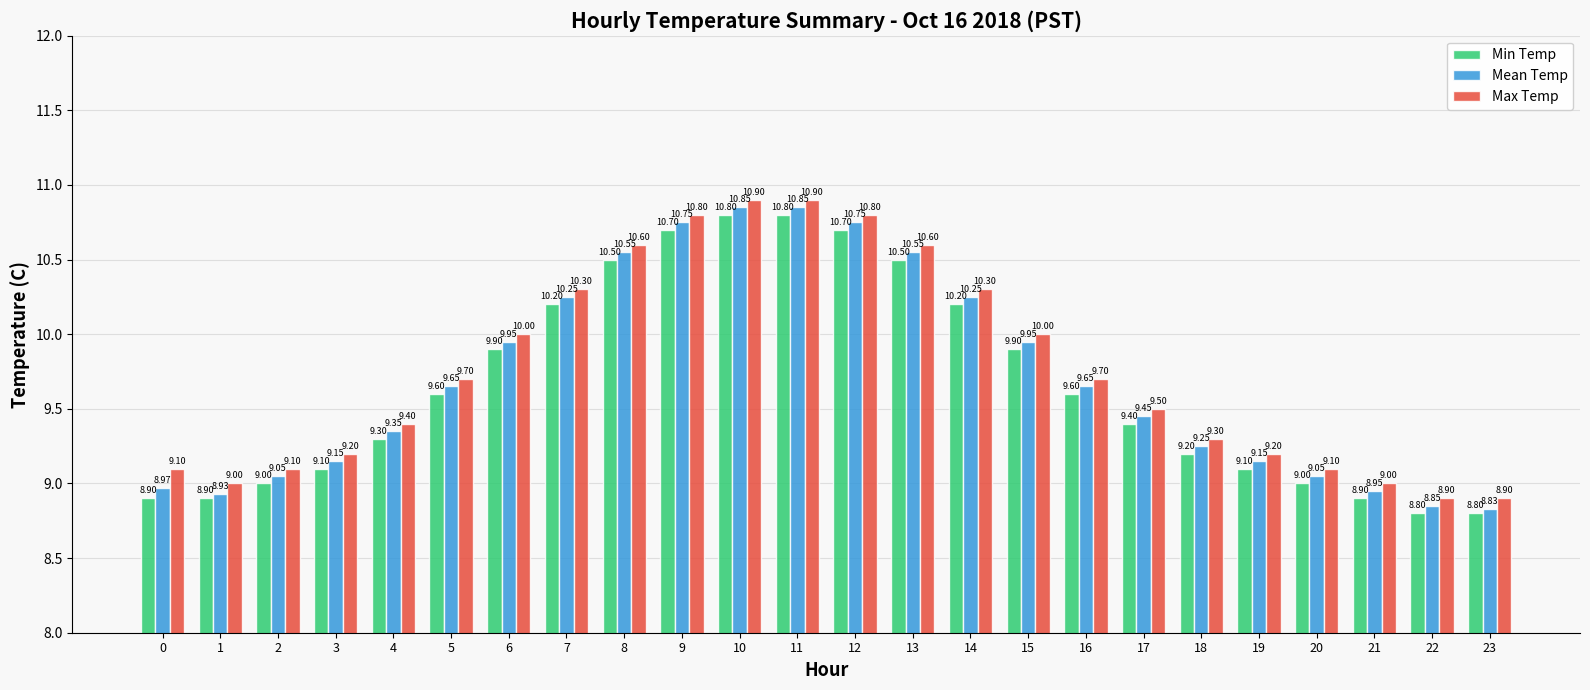

How many bars are there in total?

72